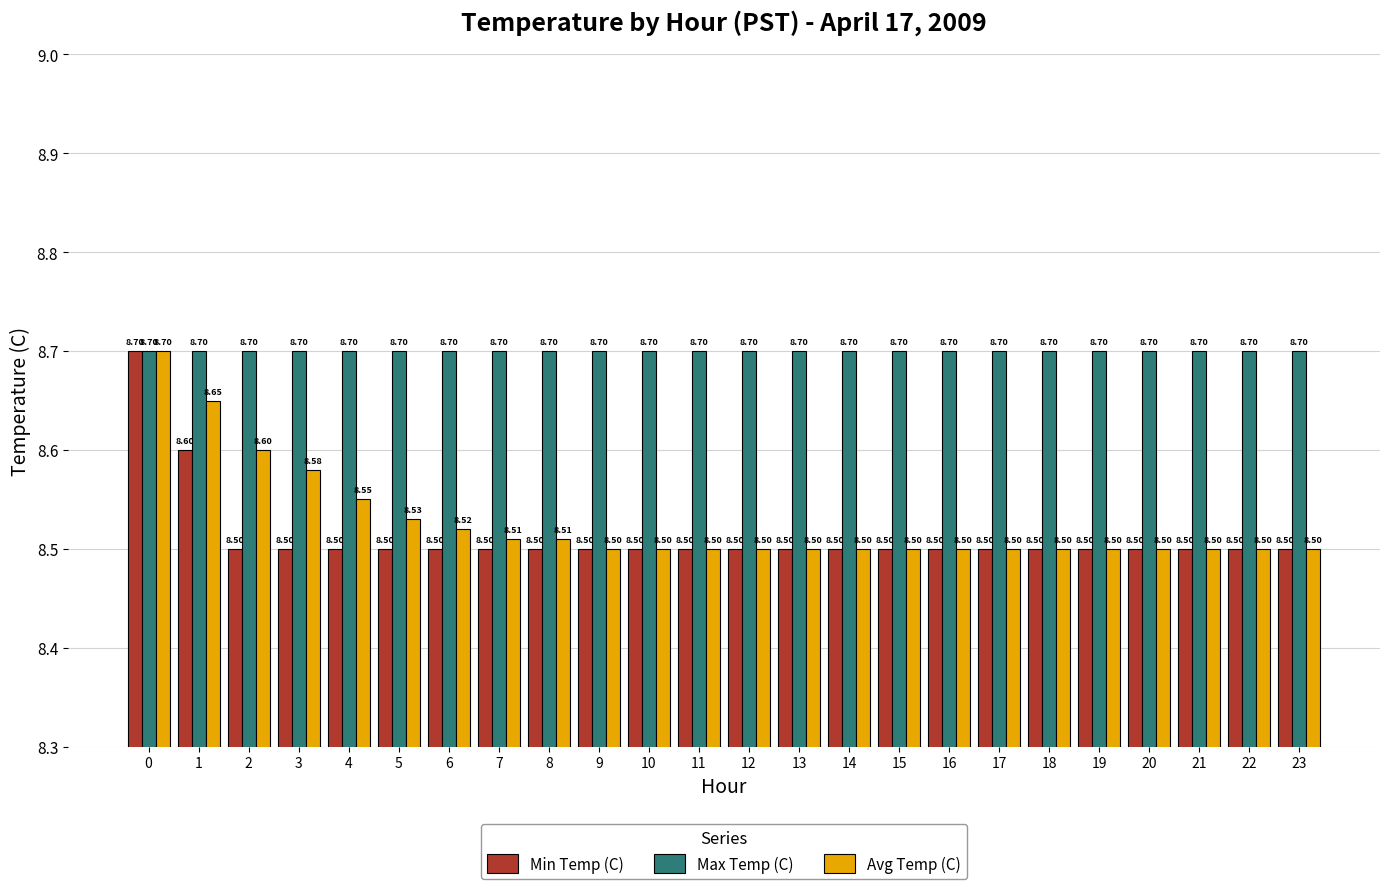

What is the difference between the maximum and minimum values in the Avg Temp (C) series?

0.2